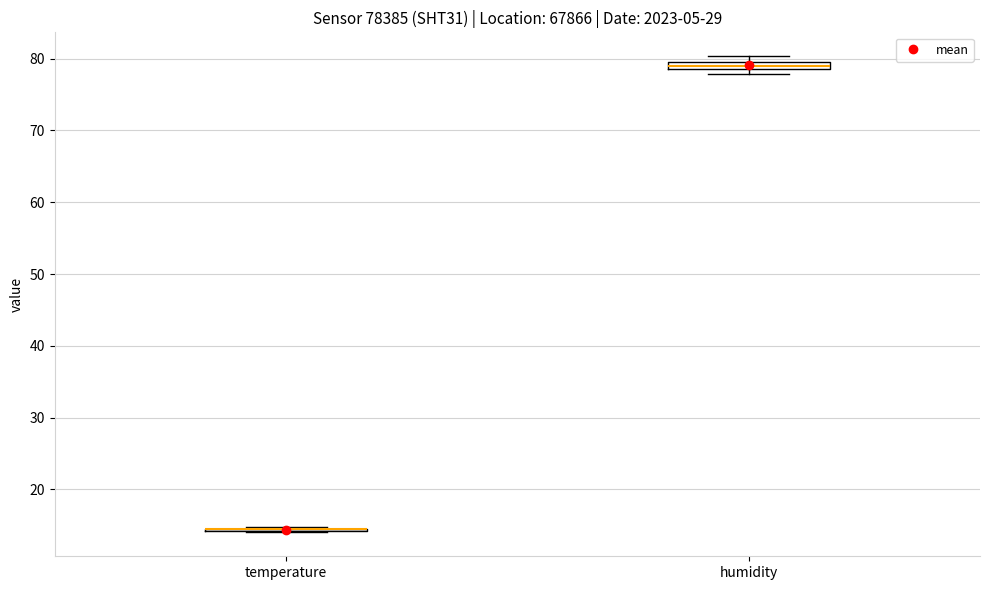

Where is the lower edge of the box for humidity on the y-axis? The values are not printed on the chart, so give them approximately, as read against the axis.

79